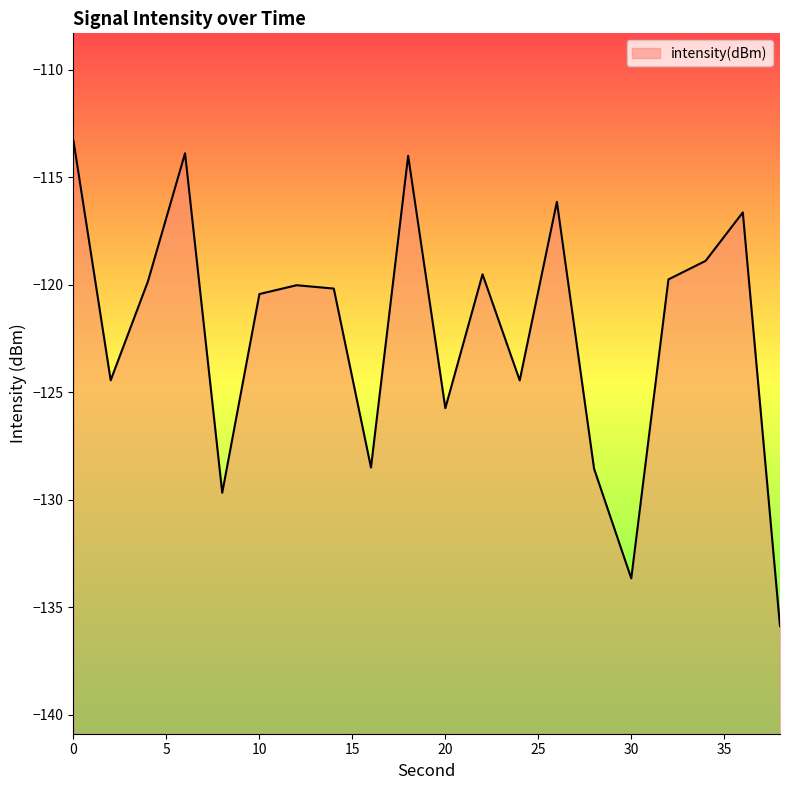

Is it true that the value at 2 is -124.4?

True